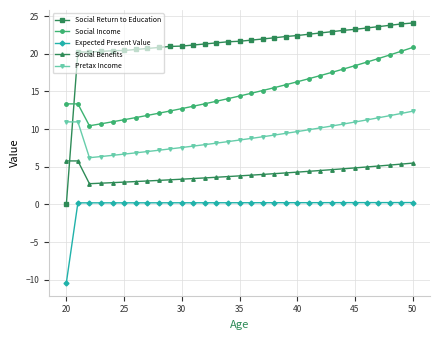

How many negative values does the Expected Present Value series have?

1